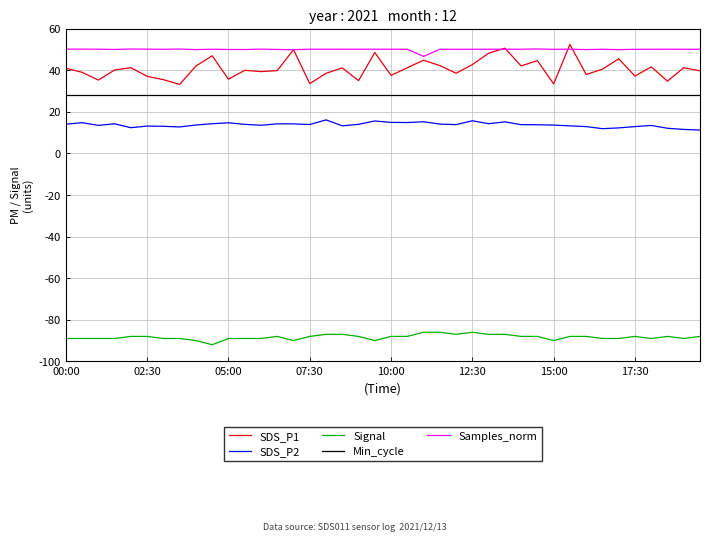

What is the greatest value displayed?

52.5